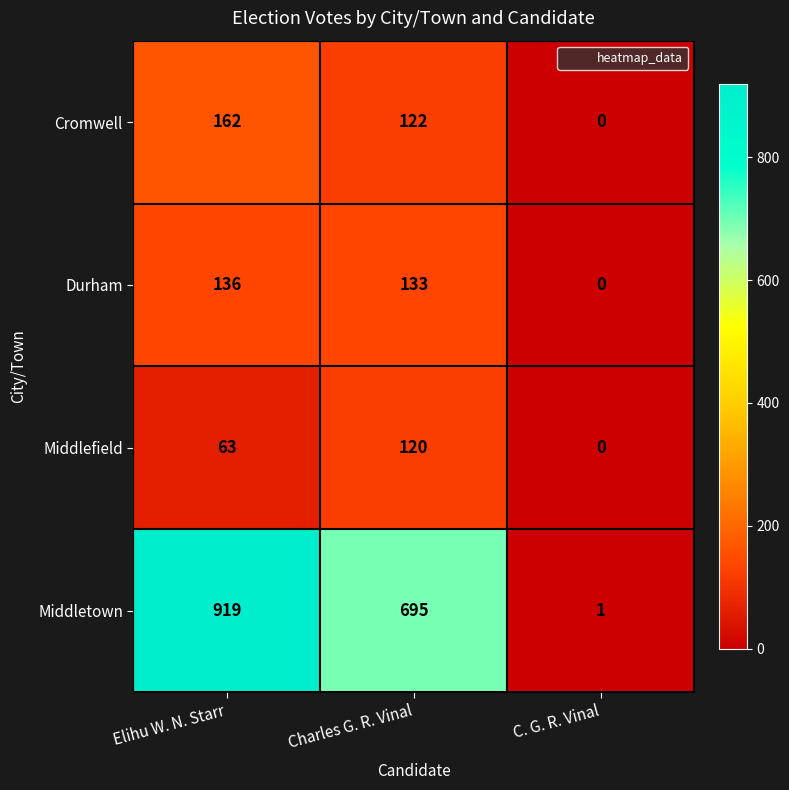

Which series has the widest spread of values?

Middletown